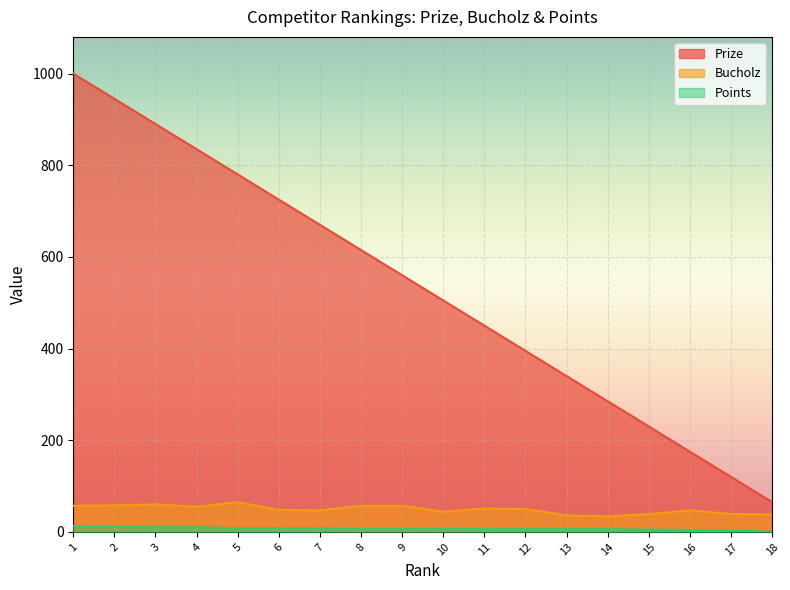

How many lines are shown in the chart?

3